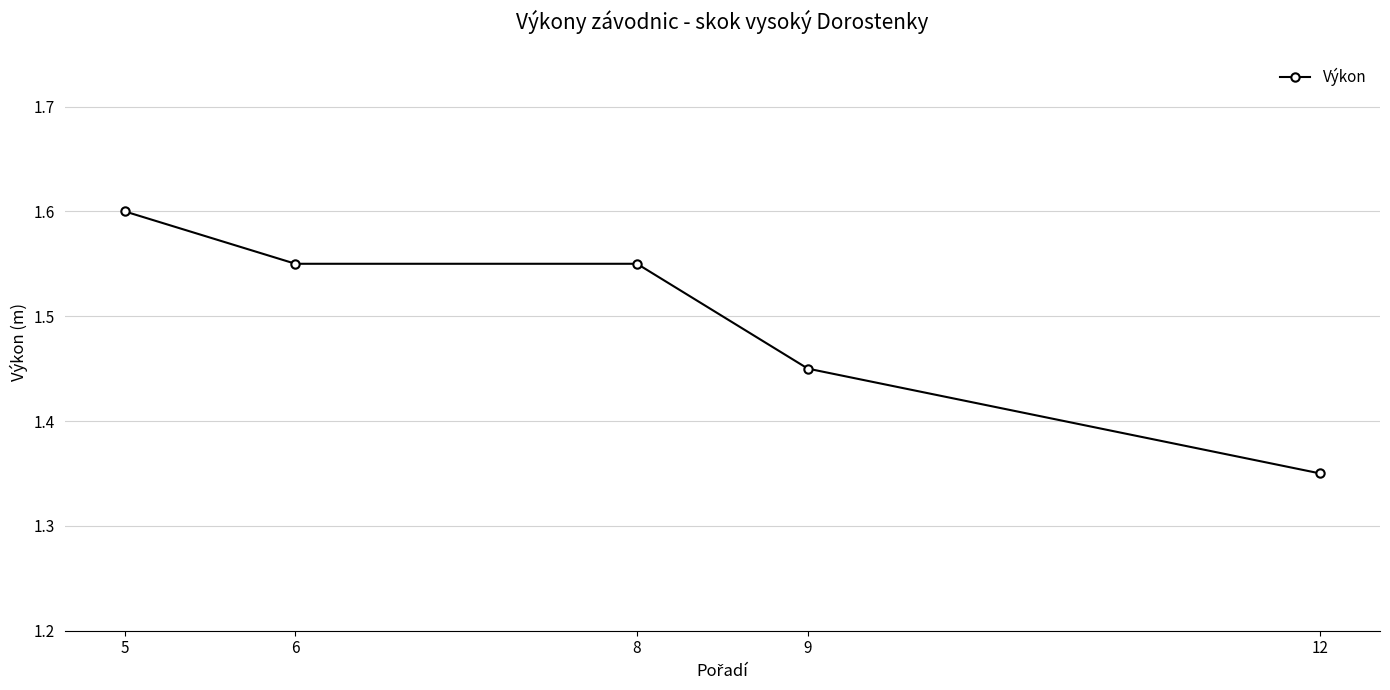

The chart shows a value of 2.2 at 5. True or false?

False